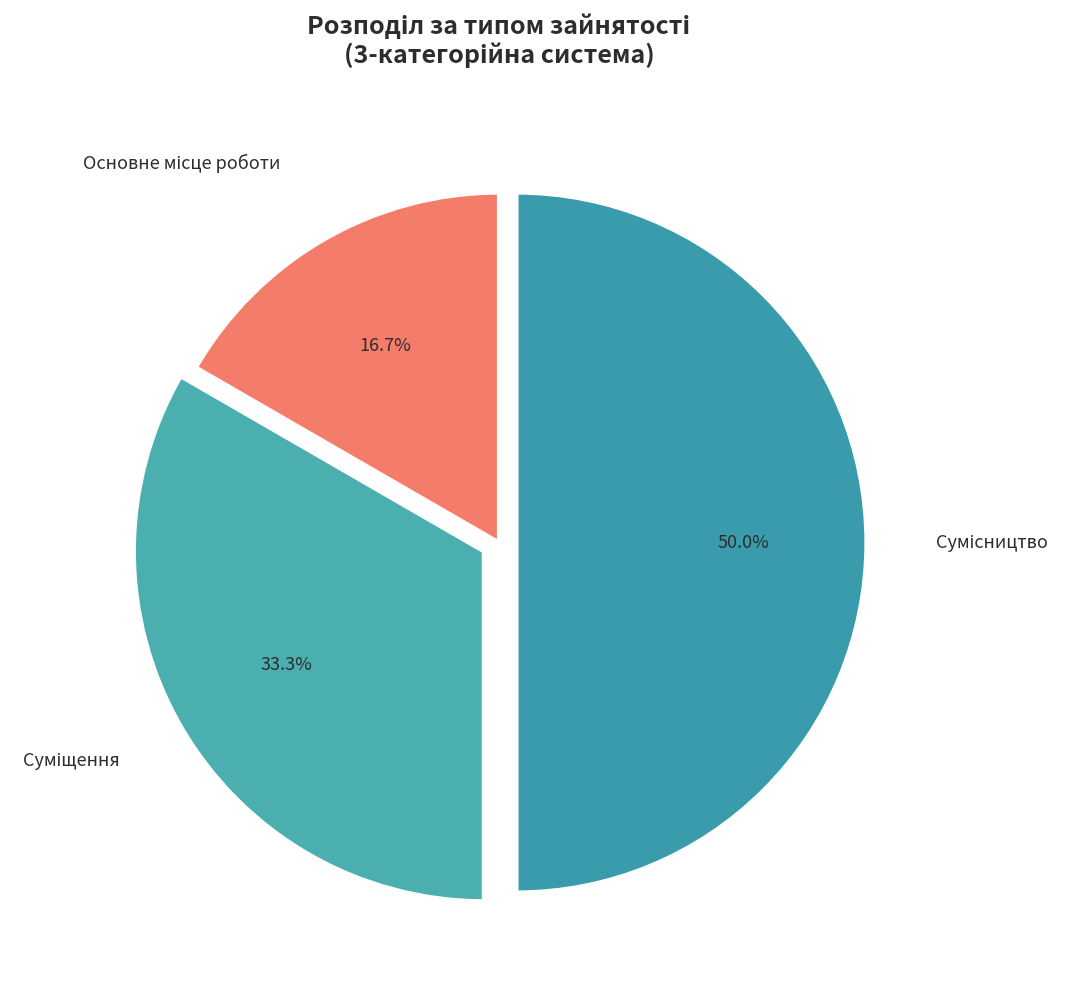

How many slices are in this pie chart?

3